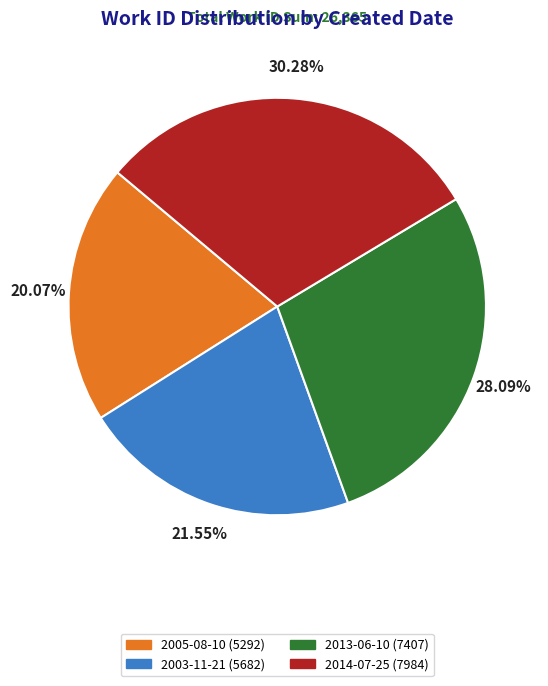

Which slice is the largest?

2014-07-25